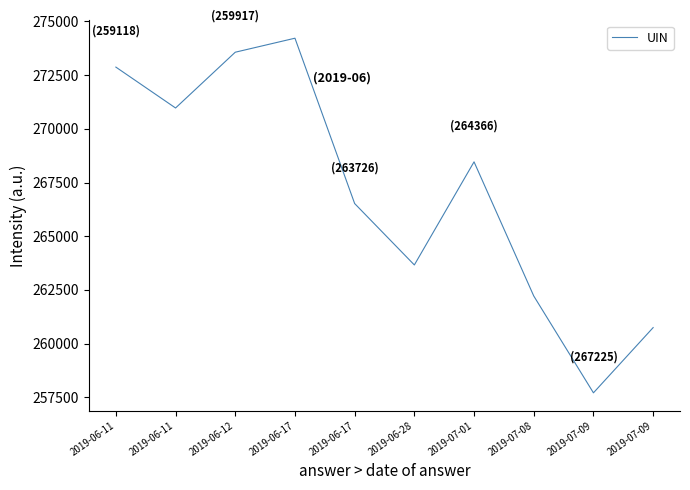

What is the change in value from 2019-07-08 to 2019-07-09?

-1472.6